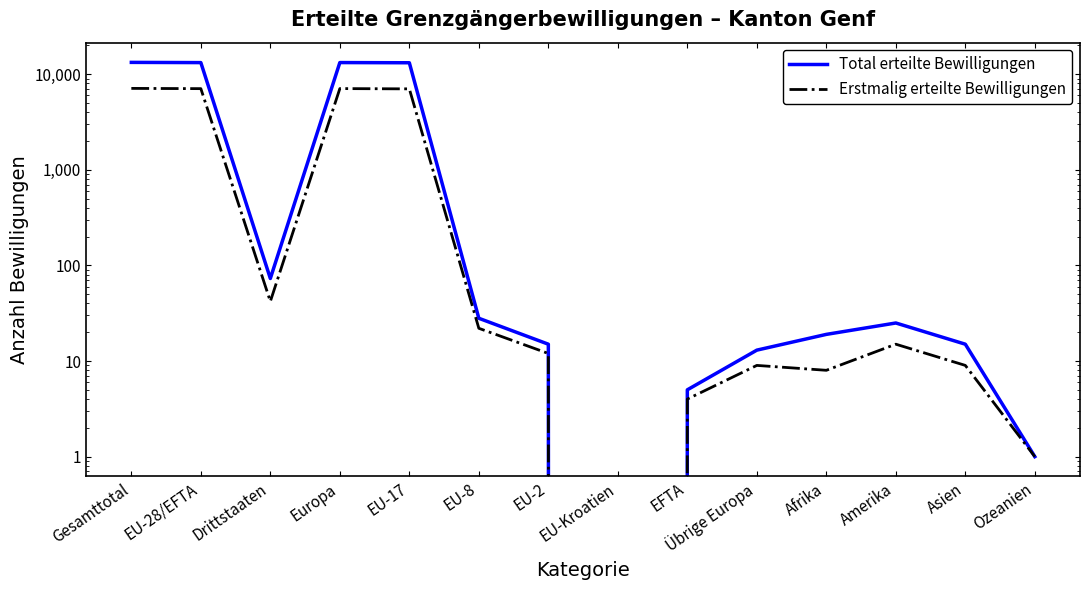

How many values in Erstmalig erteilte Bewilligungen are above zero?

13